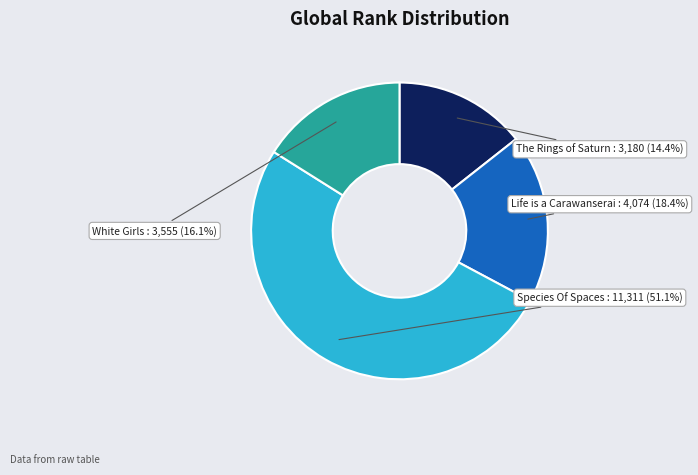

Does White Girls account for over 50% of the chart?

No